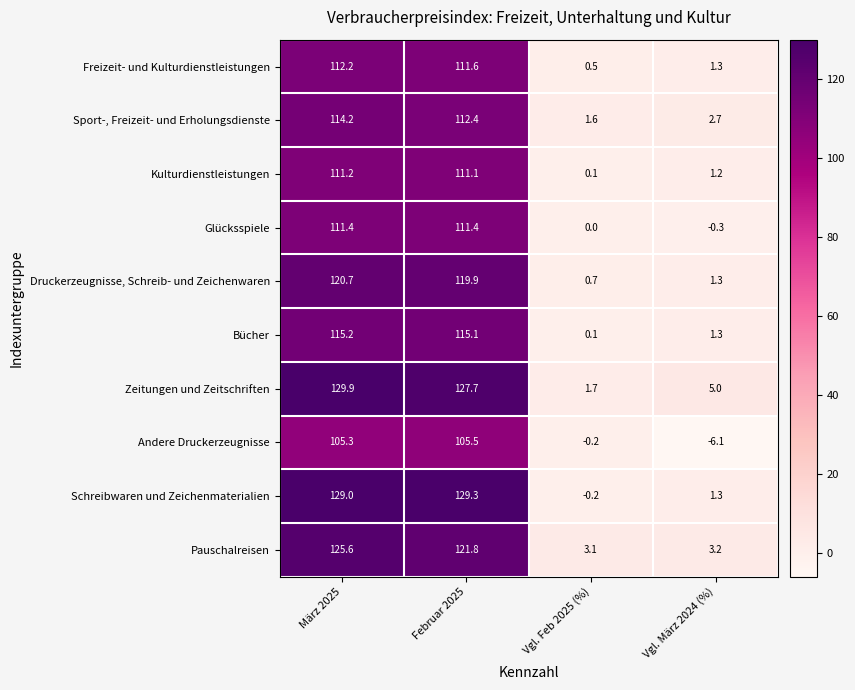

How many data points in Andere Druckerzeugnisse are above 105?

2